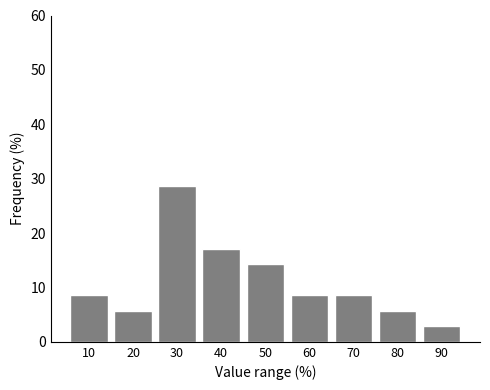

Reading right to left, extract all data points from this chart.

2.9	5.7	8.6	8.6	14.3	17.1	28.6	5.7	8.6